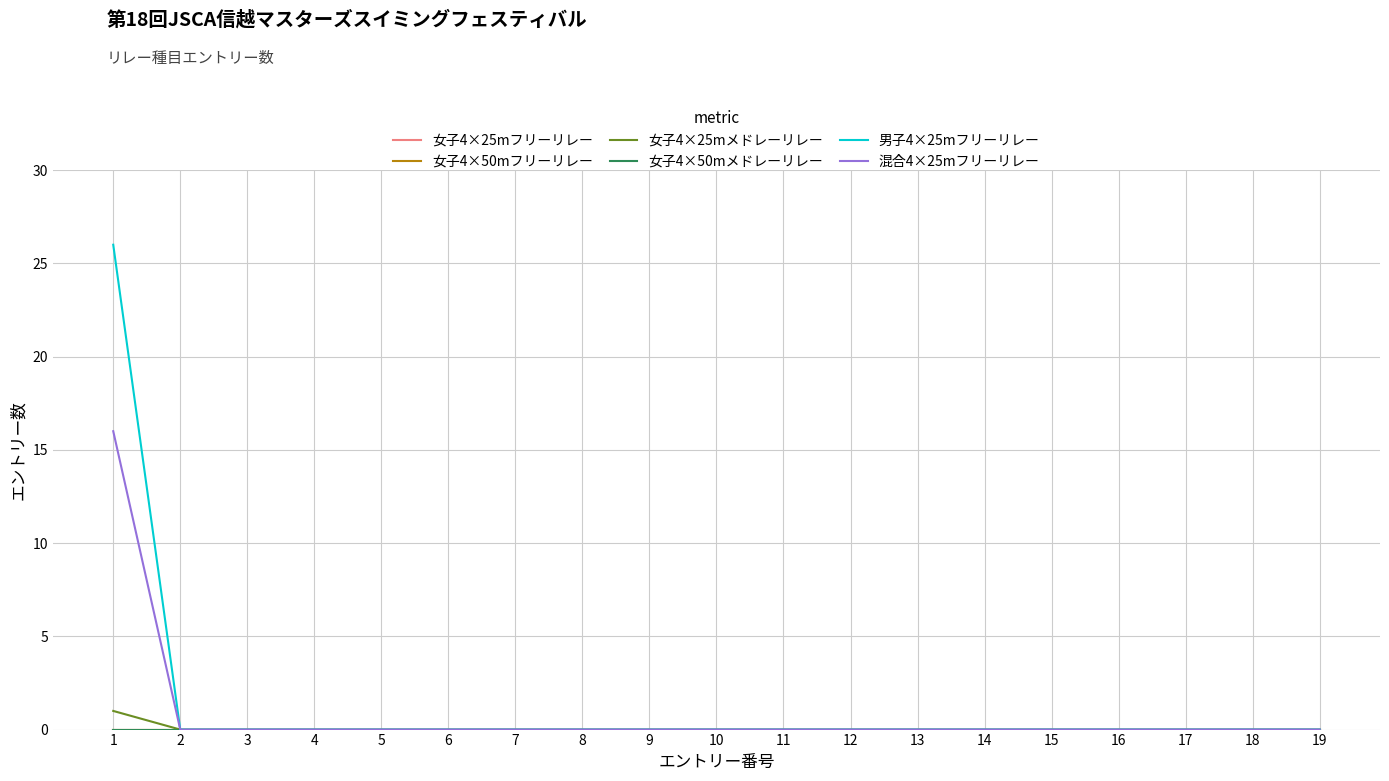

Reading left to right, extract all data points from this chart.

女子4×25mフリーリレー: 0	0	0	0	0	0	0	0	0	0	0	0	0	0	0	0	0	0	0
女子4×50mフリーリレー: 0	0	0	0	0	0	0	0	0	0	0	0	0	0	0	0	0	0	0
女子4×25mメドレーリレー: 1	0	0	0	0	0	0	0	0	0	0	0	0	0	0	0	0	0	0
女子4×50mメドレーリレー: 0	0	0	0	0	0	0	0	0	0	0	0	0	0	0	0	0	0	0
男子4×25mフリーリレー: 26	0	0	0	0	0	0	0	0	0	0	0	0	0	0	0	0	0	0
混合4×25mフリーリレー: 16	0	0	0	0	0	0	0	0	0	0	0	0	0	0	0	0	0	0